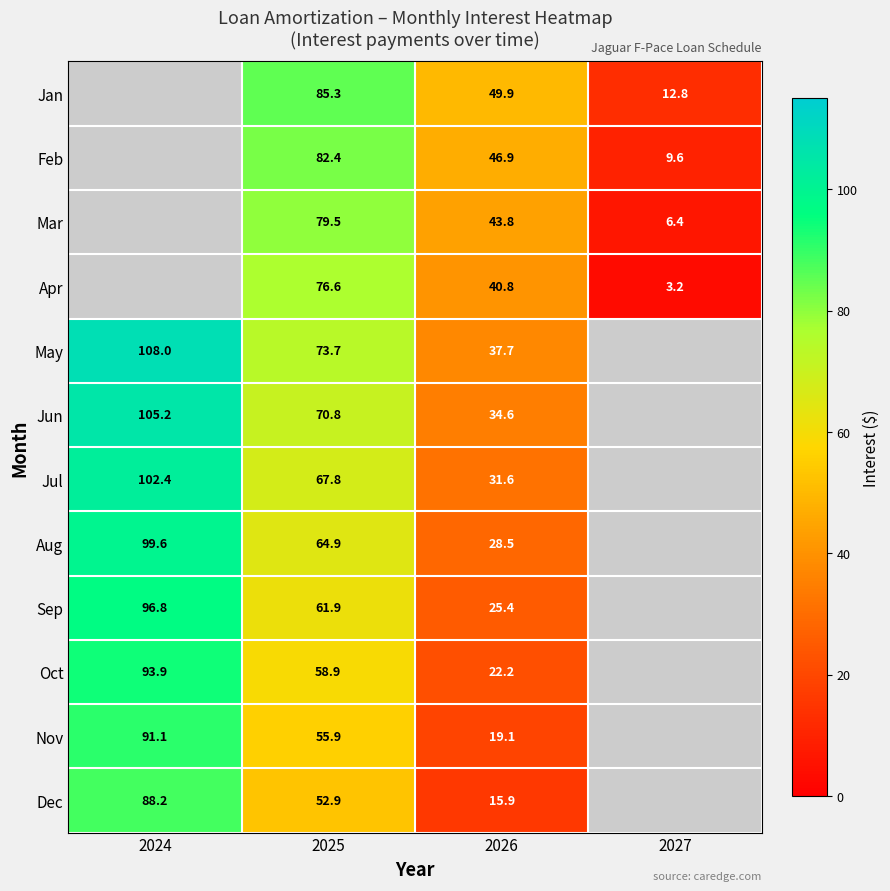

The value of Sep at 2025 is 61.9. True or false?

True